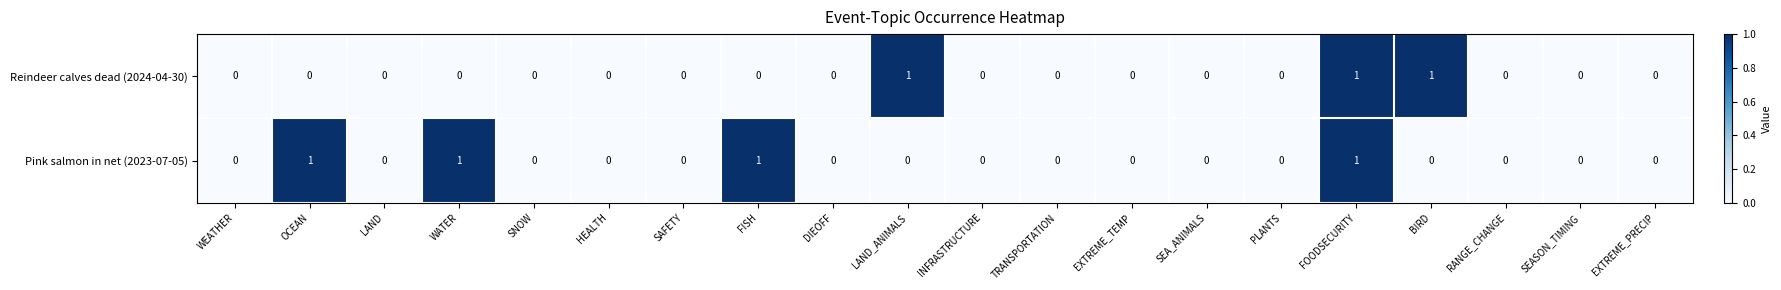

True or false: Reindeer calves dead (2024-04-30) has a value of 2 at LAND_ANIMALS.

False